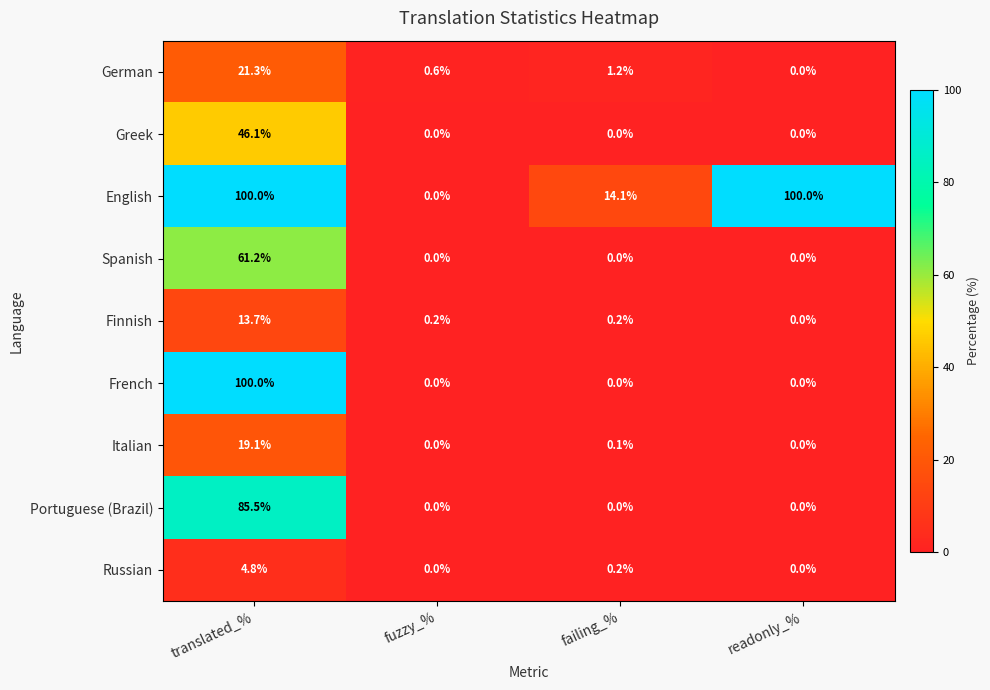

Between fuzzy_% and readonly_%, which series saw the biggest shift?

English